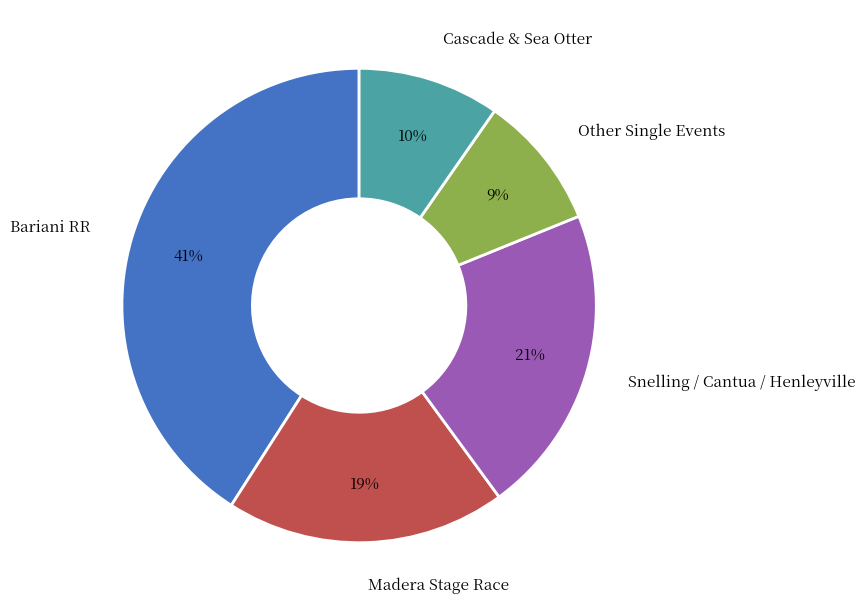

Is the sum of Madera Stage Race and Snelling / Cantua / Henleyville greater than half?

No